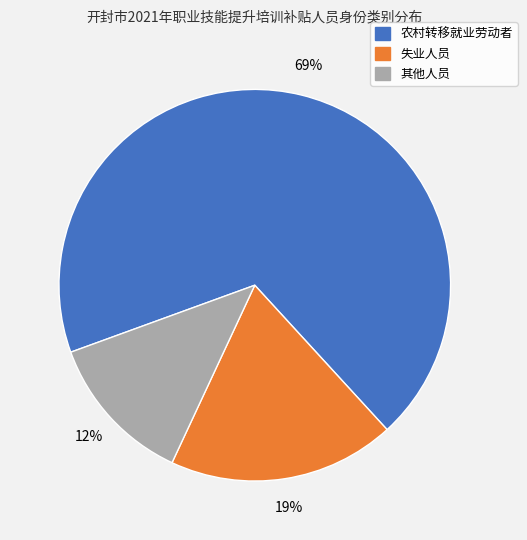

Is it true that 失业人员 is 19% of the pie?

True